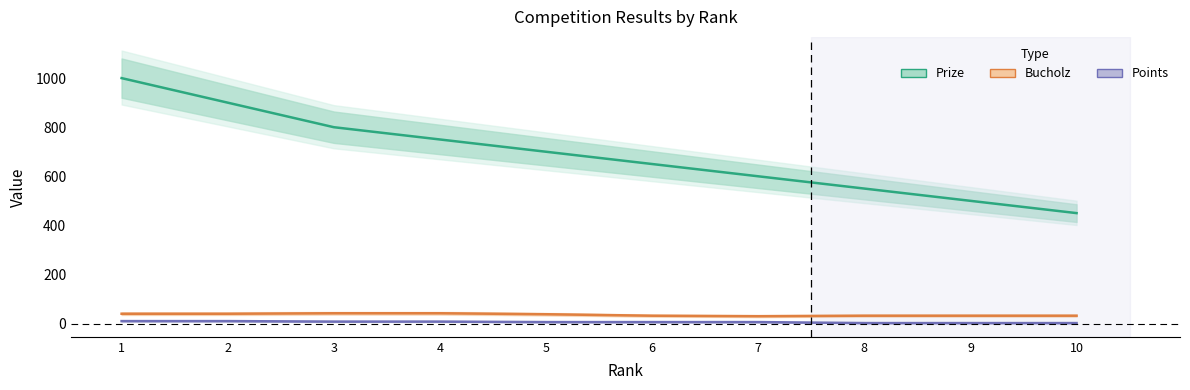

Is this an area chart (filled region under the line)?

No